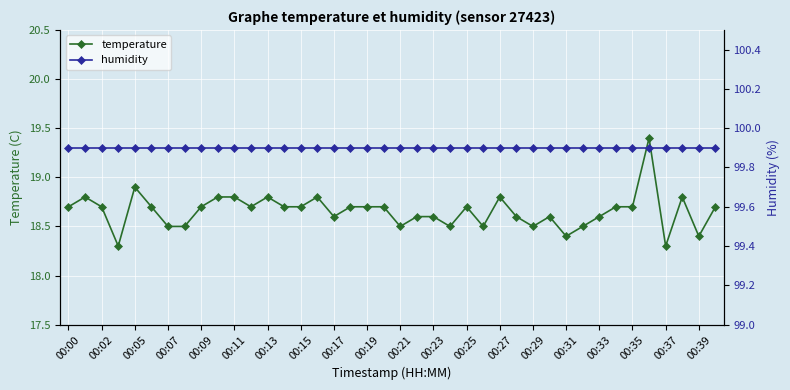

True or false: temperature has more than 0 interior local peaks.

True